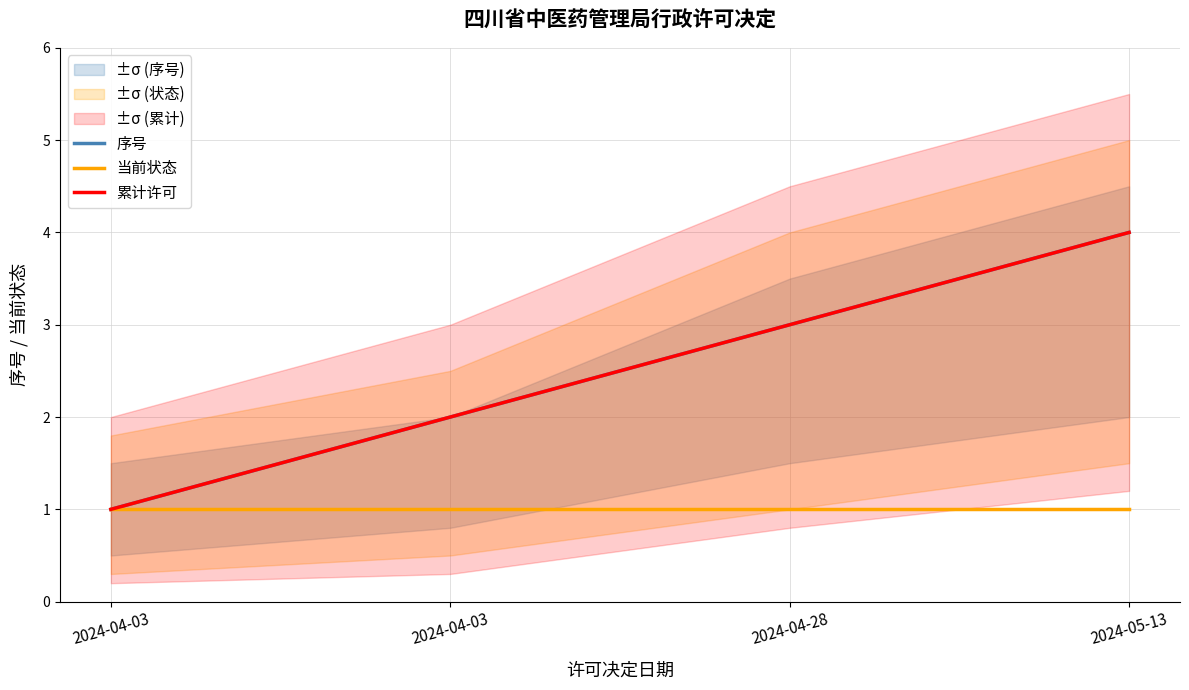

True or false: 序号 has a value of 2 at 2024-04-03.

True